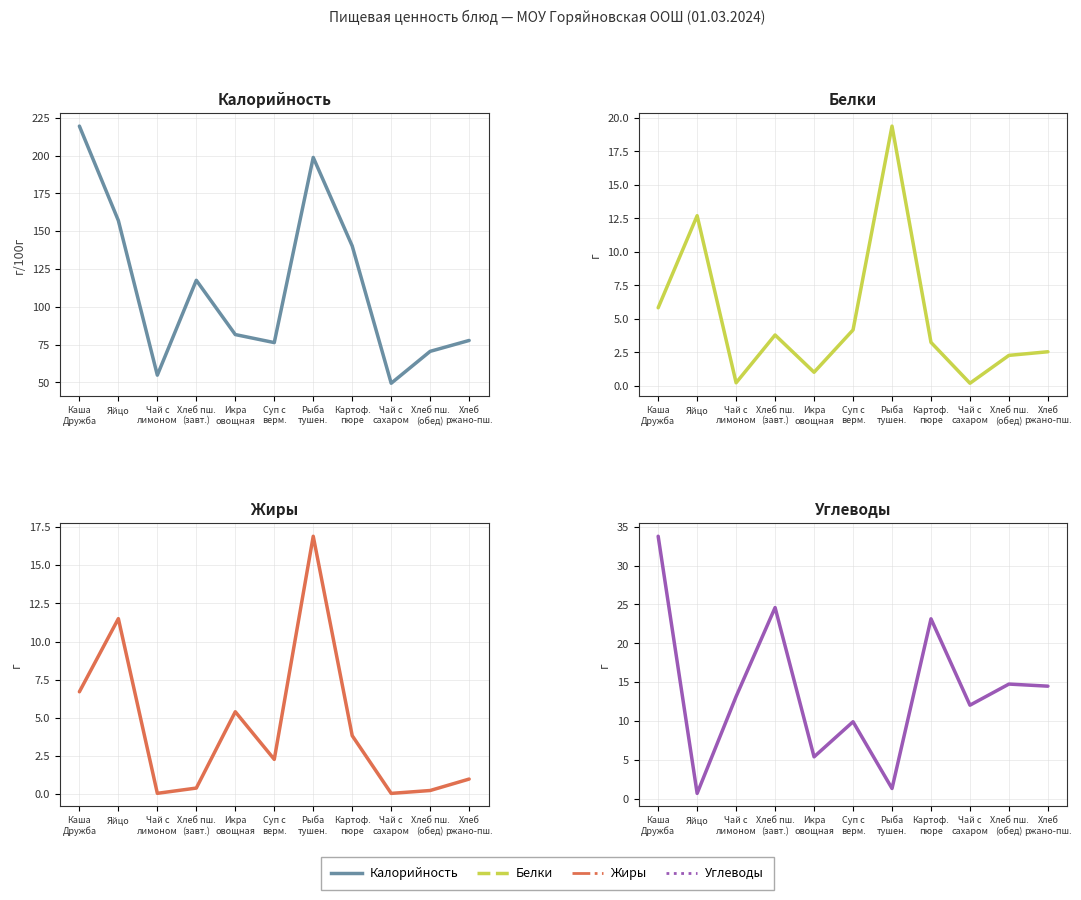

Between Суп с
верм. and Хлеб
ржано-пш., which series saw the biggest shift?

Углеводы